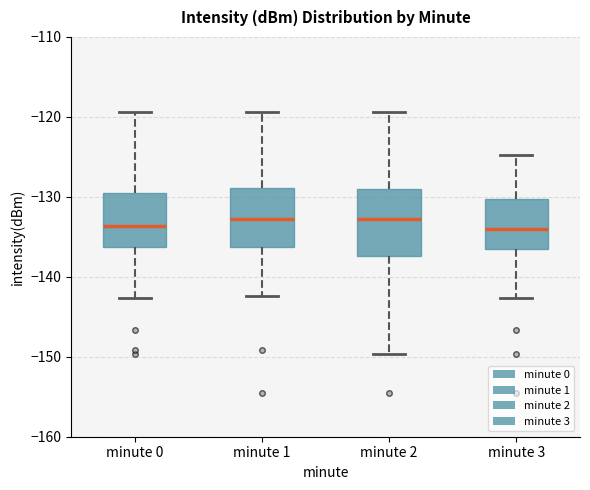

Reading left to right, transcribe this box plot: for each box, give where its median line is, the range the box spans, and where its two whiskers end, as read against the y-axis. The values are not printed on the chart, so give them approximately, as read against the axis.

minute 0: median -134, box -136 to -129, whiskers -143 to -119
minute 1: median -133, box -136 to -129, whiskers -142 to -119
minute 2: median -133, box -137 to -129, whiskers -150 to -119
minute 3: median -134, box -136 to -130, whiskers -143 to -125